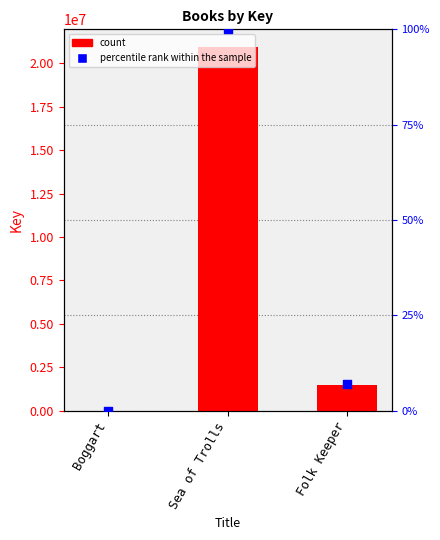

Which series contains the lowest Y value?

percentile rank within the sample